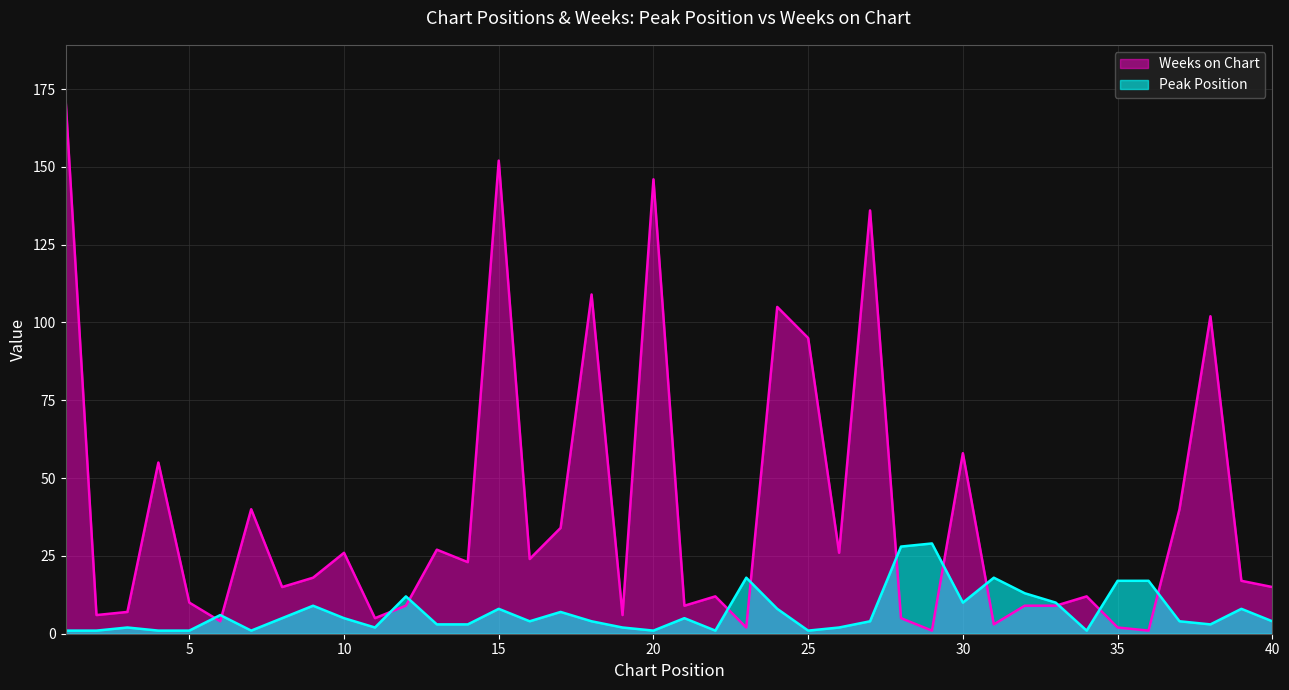

What is the sum of the Peak Position values at 26 and 35?

19